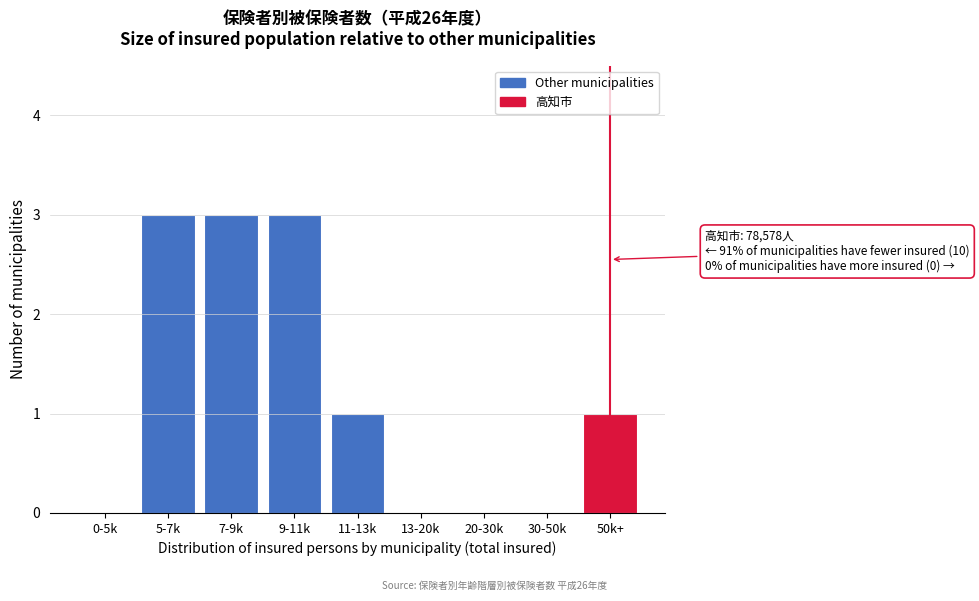

Reading left to right, extract all data points from this chart.

0-5k=0	5-7k=3	7-9k=3	9-11k=3	11-13k=1	13-20k=0	20-30k=0	30-50k=0	50k+=1